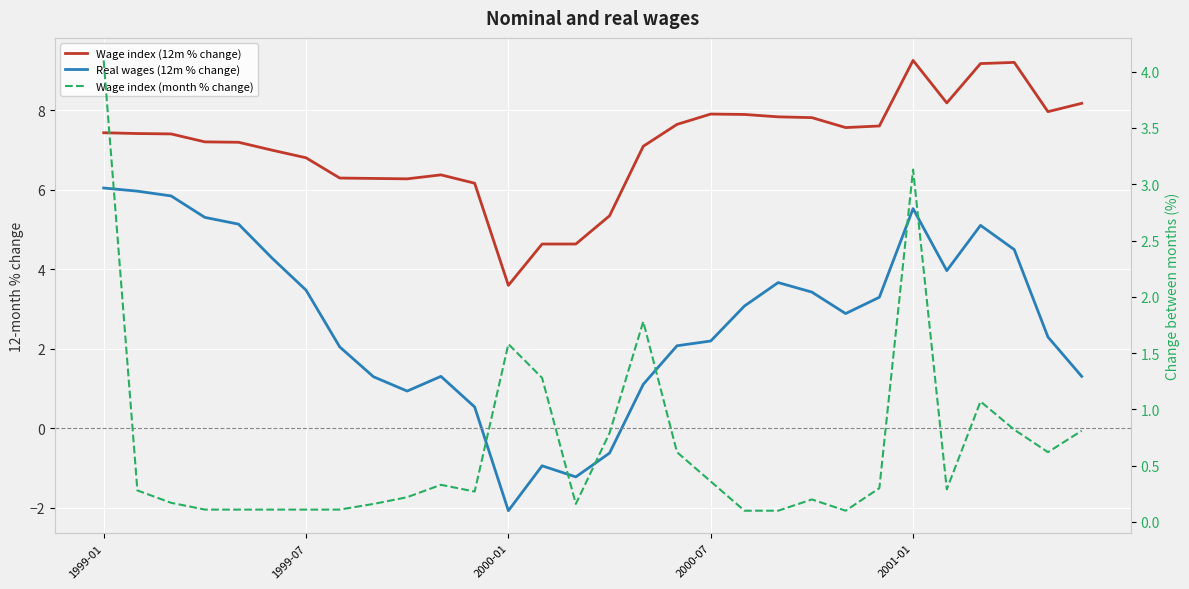

What are all the series names shown in the legend?

Wage index (12m % change), Real wages (12m % change), Wage index (month % change)